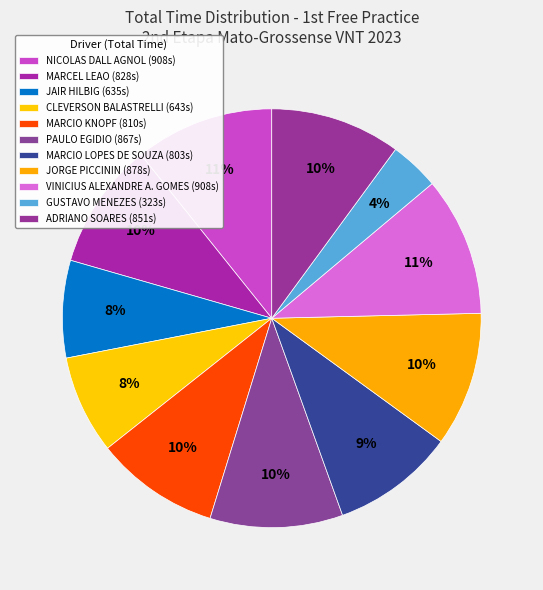

What percentage is the MARCEL LEAO slice, to the nearest percent?

10%